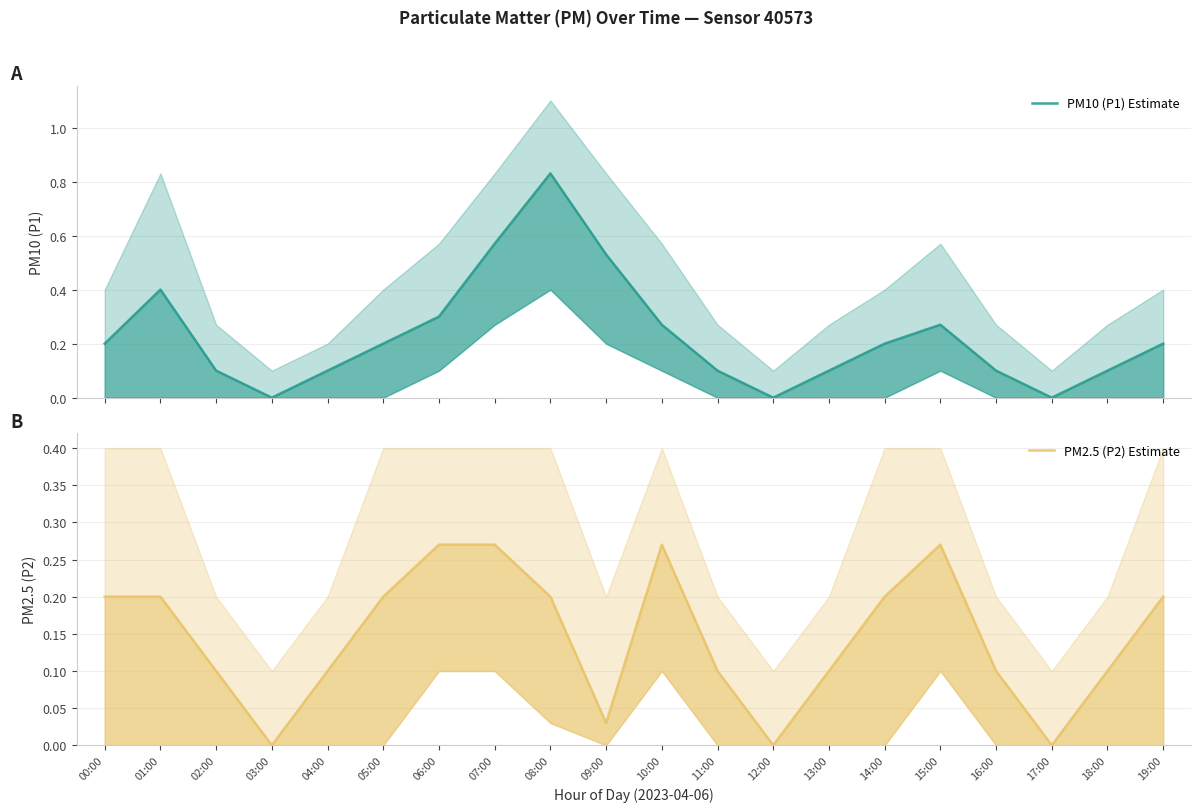

What is the label of the 3rd point from the left?

02:00